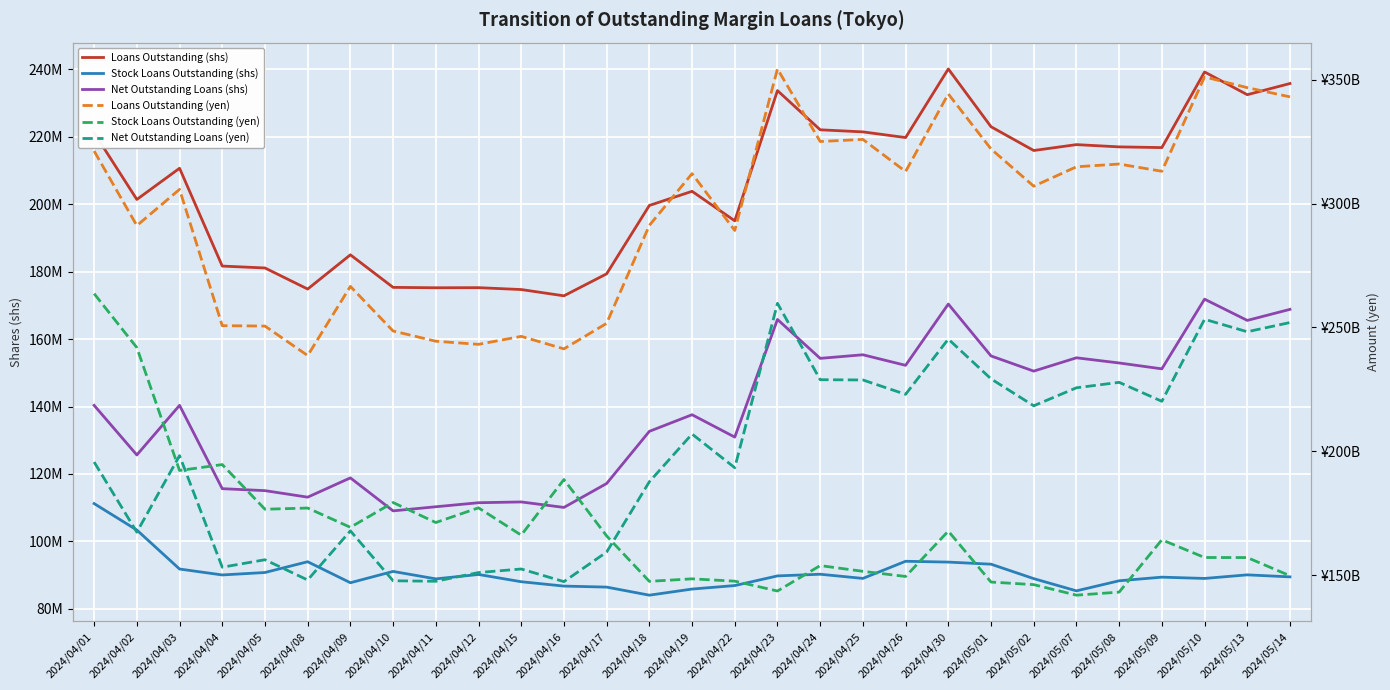

True or false: Loans Outstanding (shs) and Loans Outstanding (yen) intersect in this chart.

False